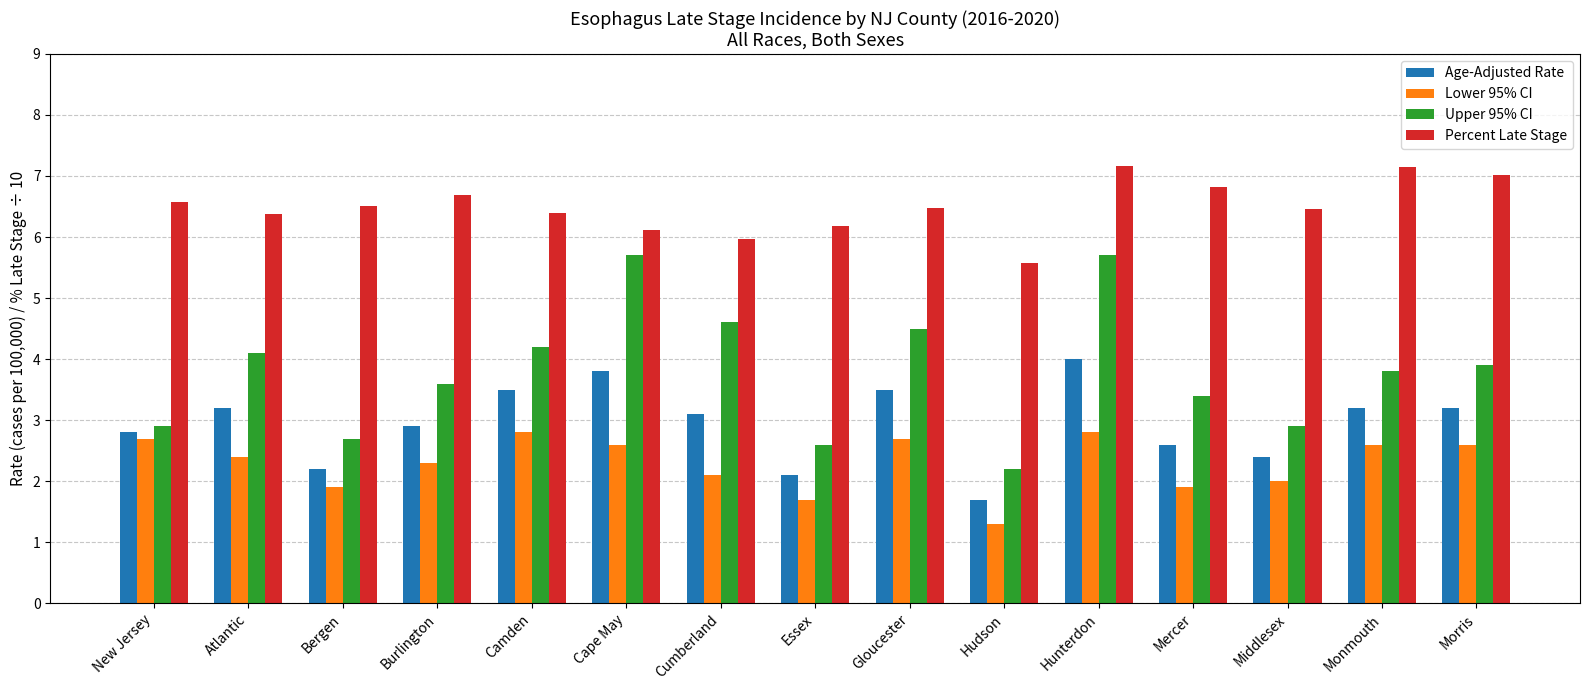

True or false: Age-Adjusted Rate has a value of 2.9 at Burlington.

True